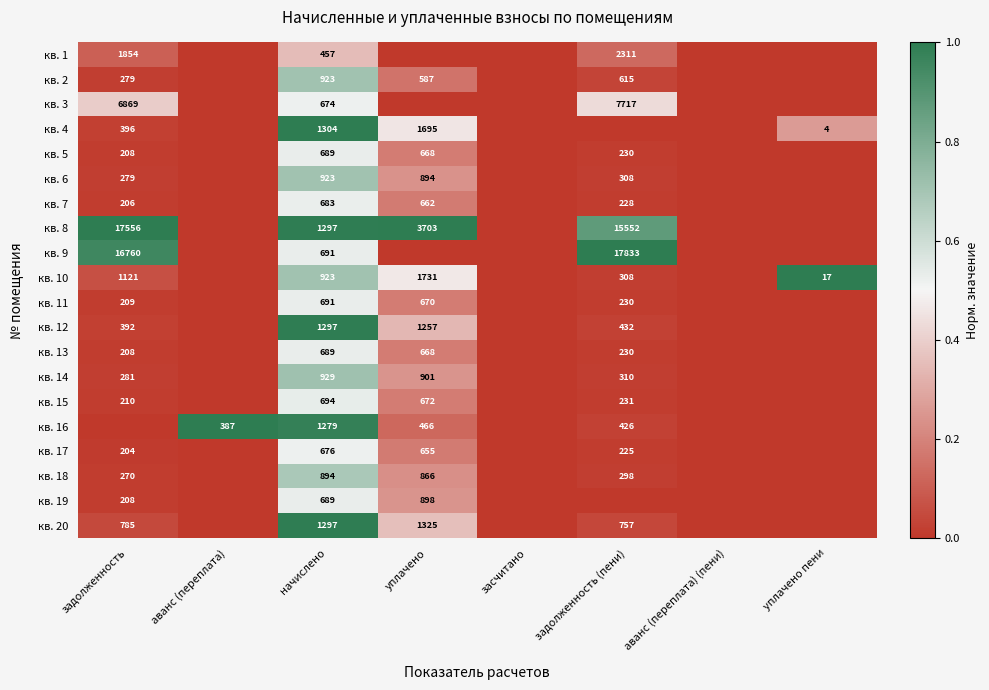

Is the value of кв. 1 at задолженность (пени) greater than the value of кв. 13 at задолженность?

Yes